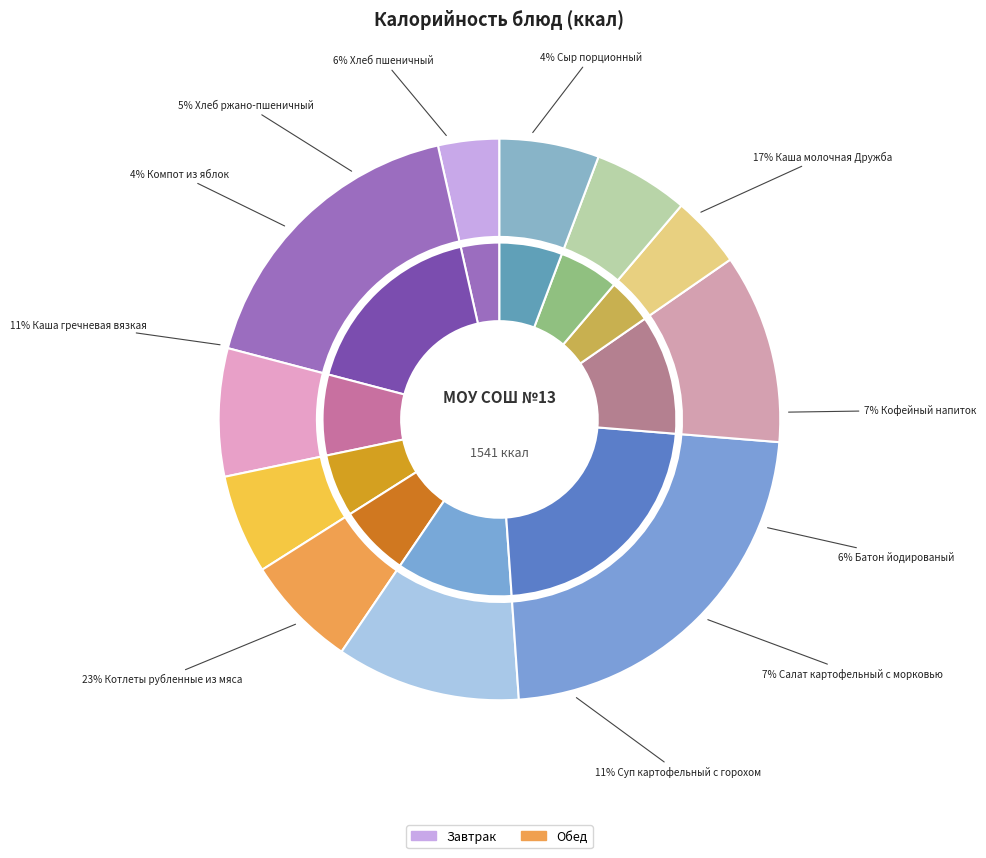

To the nearest percent, what percentage of the pie is Каша молочная Дружба?

17%